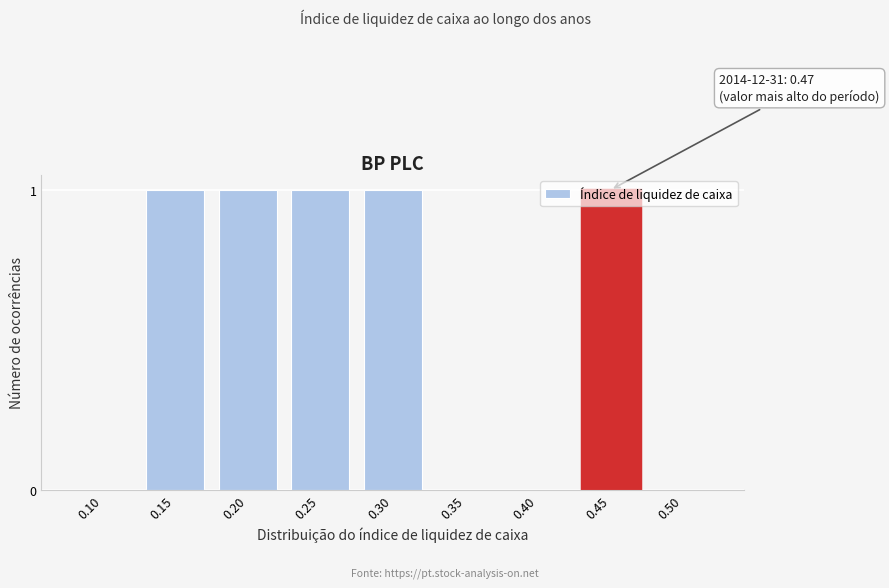

What is the sum of all values?

5